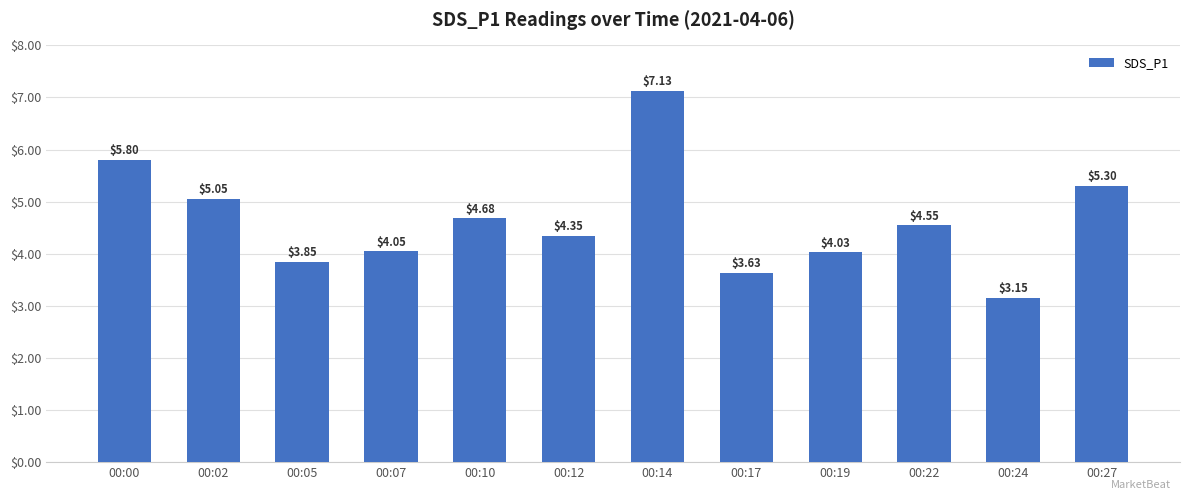

What is the ratio of the value at 00:17 to the value at 00:12?

0.8